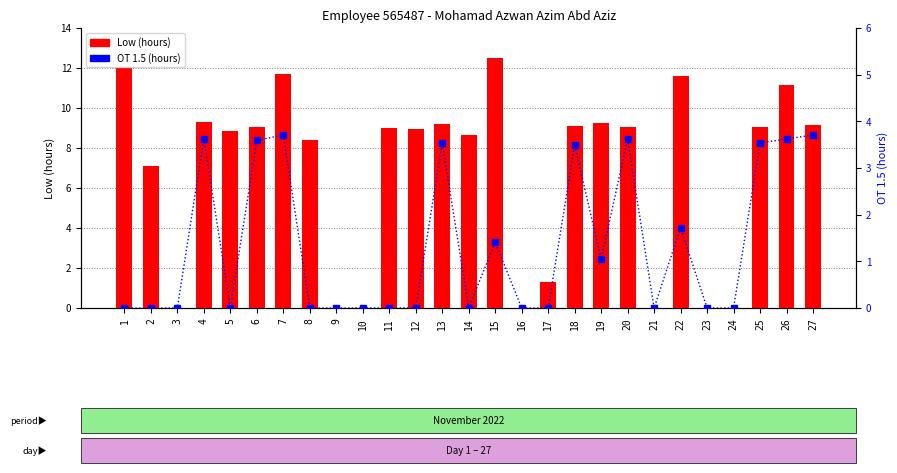

Reading left to right, what are all the values shown in this chart?

Low (hours): 1=12.0	2=7.1	3=0.0	4=9.3	5=8.8	6=9.0	7=11.7	8=8.4	9=0.0	10=0.0	11=9.0	12=9.0	13=9.2	14=8.6	15=12.5	16=0.0	17=1.3	18=9.1	19=9.3	20=9.0	21=0.0	22=11.6	23=0.0	24=0.0	25=9.0	26=11.1	27=9.1
OT 1.5 (hours): 1=0.0	2=0.0	3=0.0	4=3.6	5=0.0	6=3.6	7=3.7	8=0.0	9=0.0	10=0.0	11=0.0	12=0.0	13=3.5	14=0.0	15=1.4	16=0.0	17=0.0	18=3.5	19=1.1	20=3.6	21=0.0	22=1.7	23=0.0	24=0.0	25=3.5	26=3.6	27=3.7